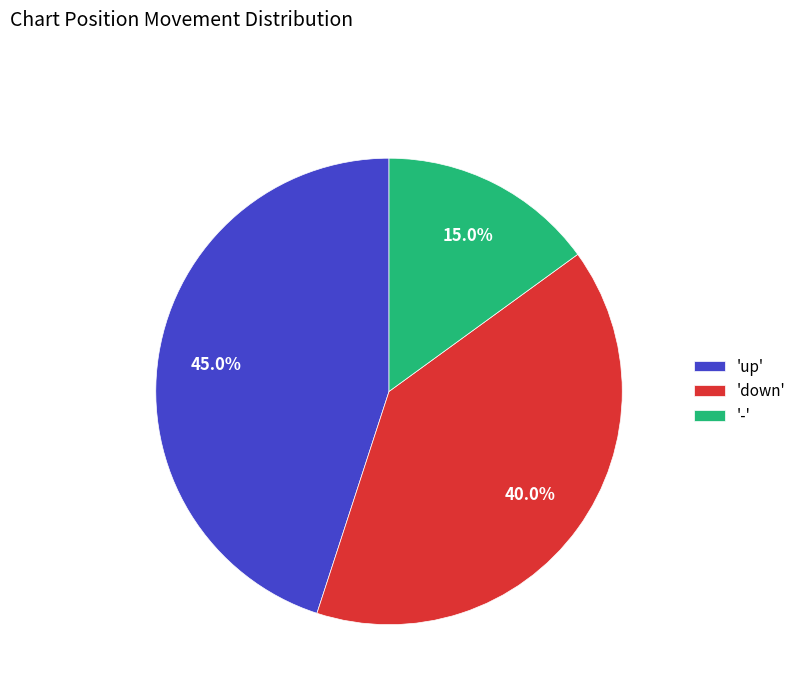

Combined, what portion of the pie is 'down' and '-'?

55.0%